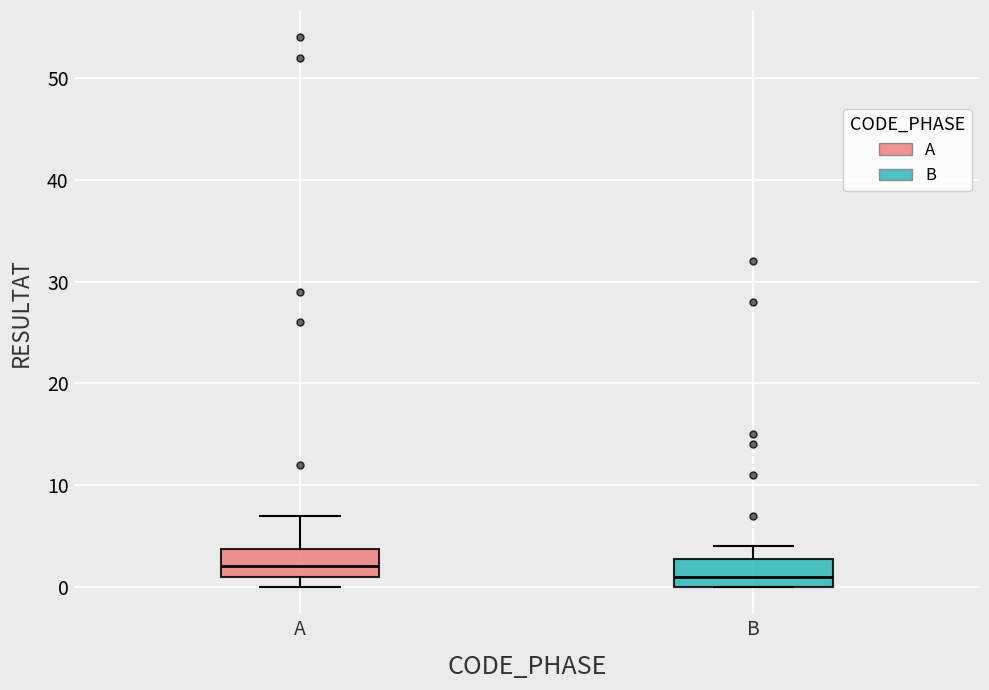

Reading left to right, transcribe this box plot: for each box, give where its median line is, the range the box spans, and where its two whiskers end, as read against the y-axis. The values are not printed on the chart, so give them approximately, as read against the axis.

A: median 2, box 1 to 4, whiskers 0 to 7
B: median 1, box 0 to 3, whiskers 0 to 4